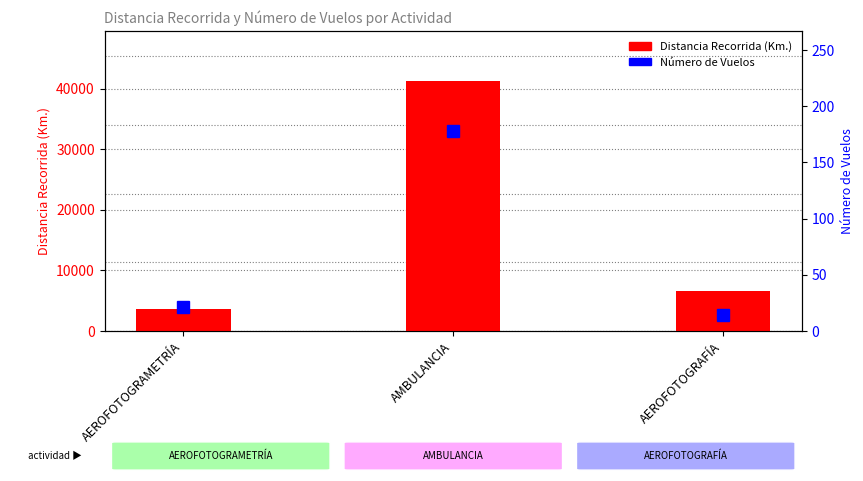

Which category has the lowest value in the Distancia Recorrida (Km.) series?

AEROFOTOGRAMETRÍA